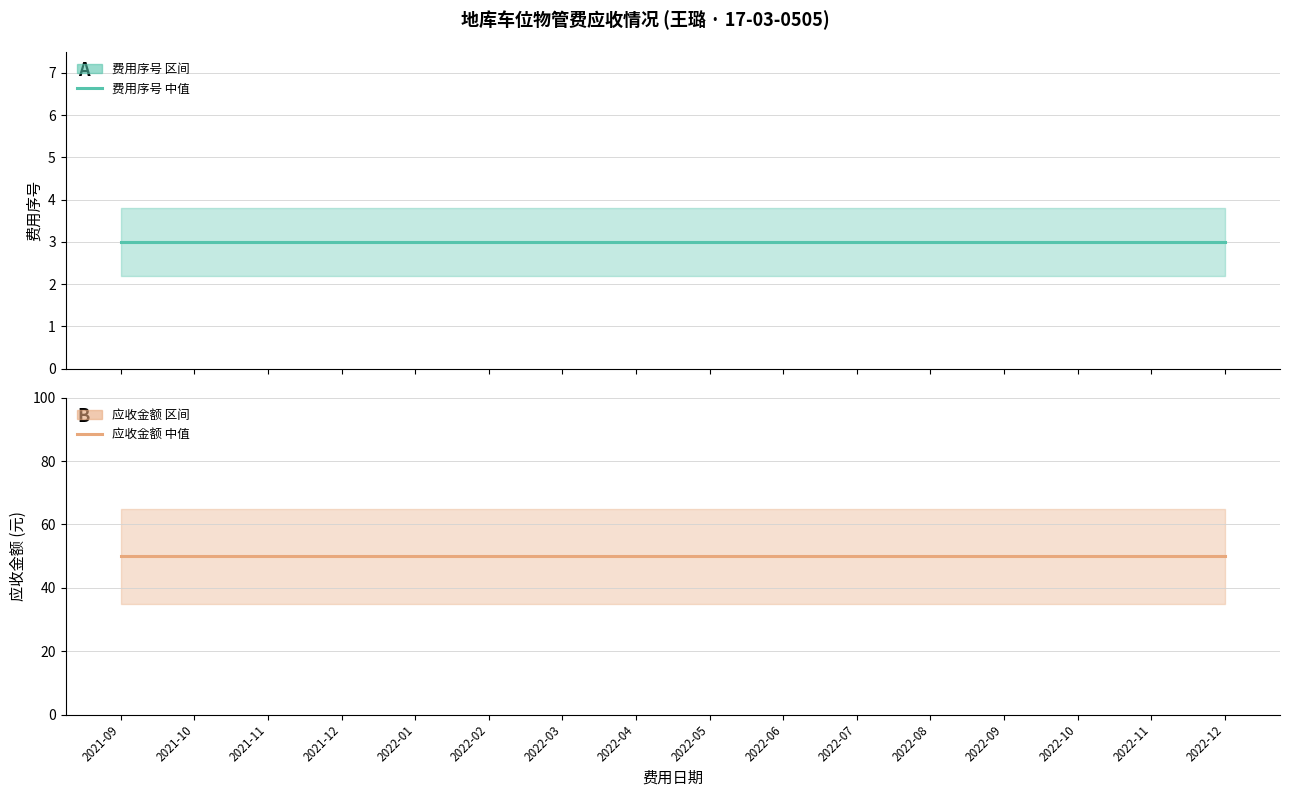

True or false: 应收金额 and 费用序号 intersect in this chart.

False